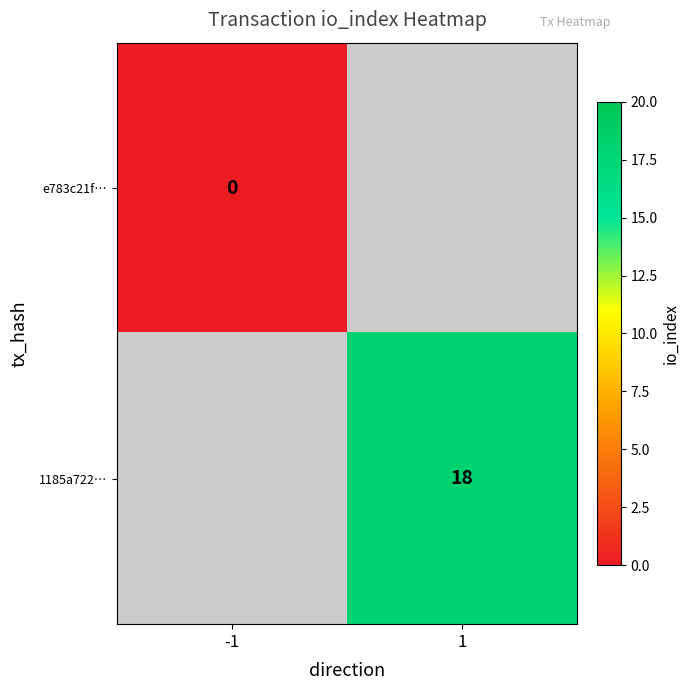

The value of 1185a722… at 1 is 18. True or false?

True